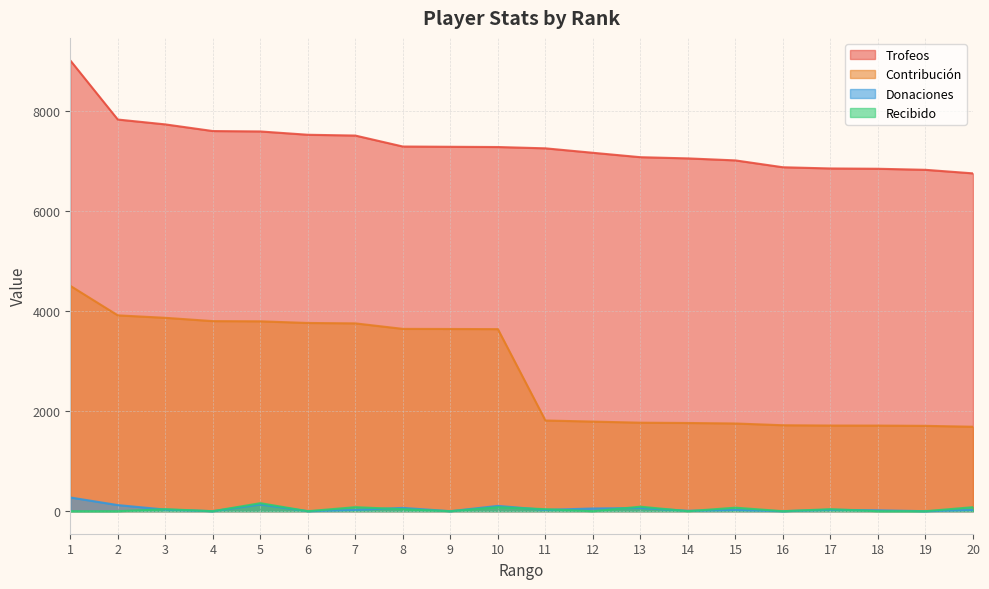

What is the difference between the maximum and minimum values in the Donaciones series?

274